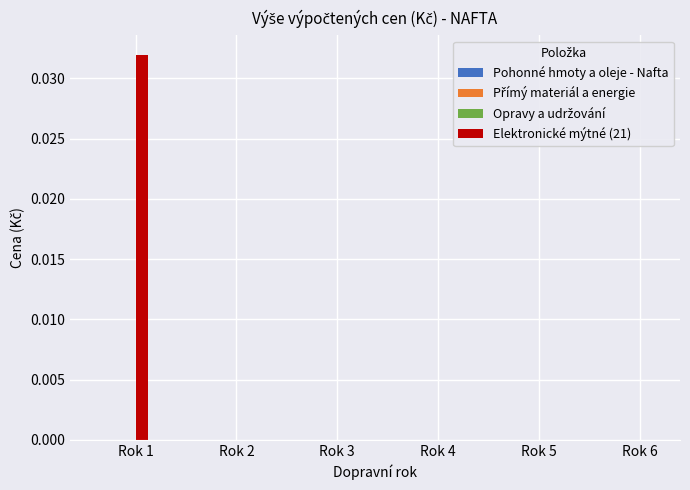

The value at Rok 1 is 0.0. True or false?

True